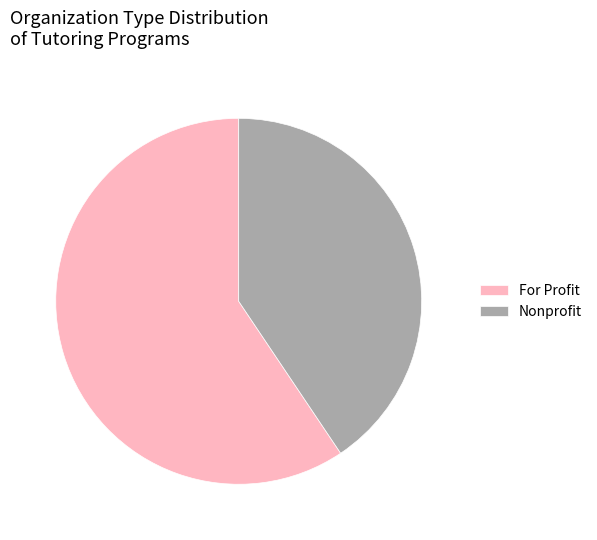

Is it true that For Profit is 48% of the pie?

False